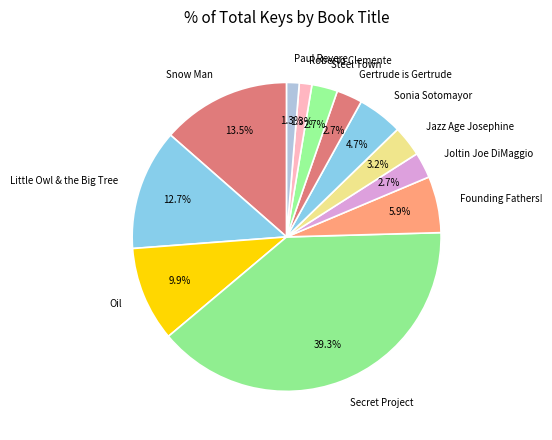

Between Oil and Jazz Age Josephine, which is larger?

Oil